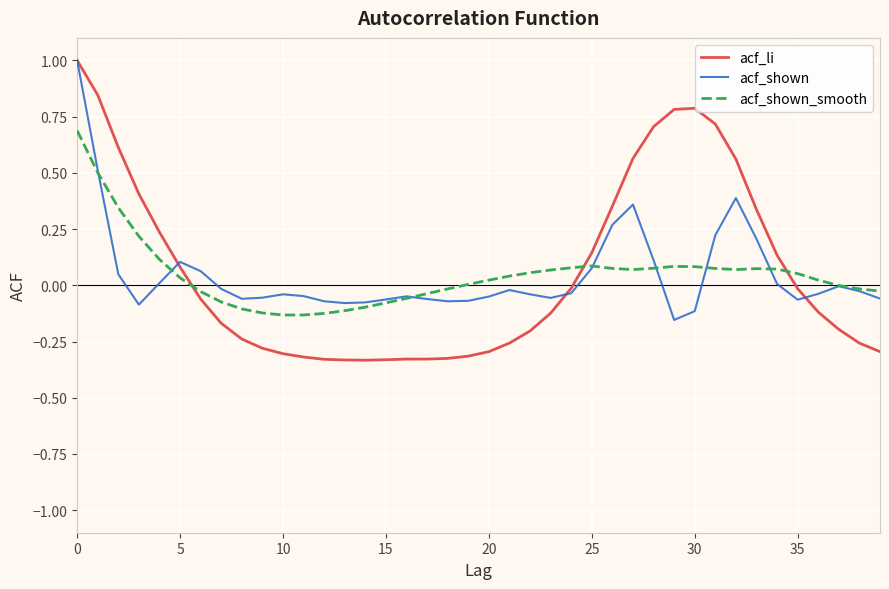

What is the highest value of the acf_li series?

1.0